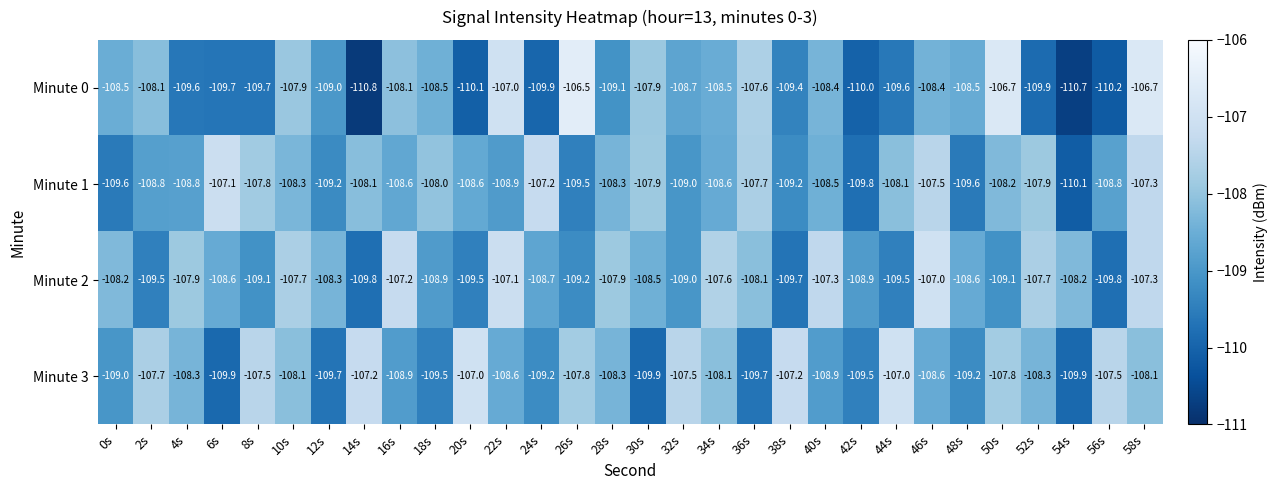

Which series changed the most between 40s and 50s?

Minute 2